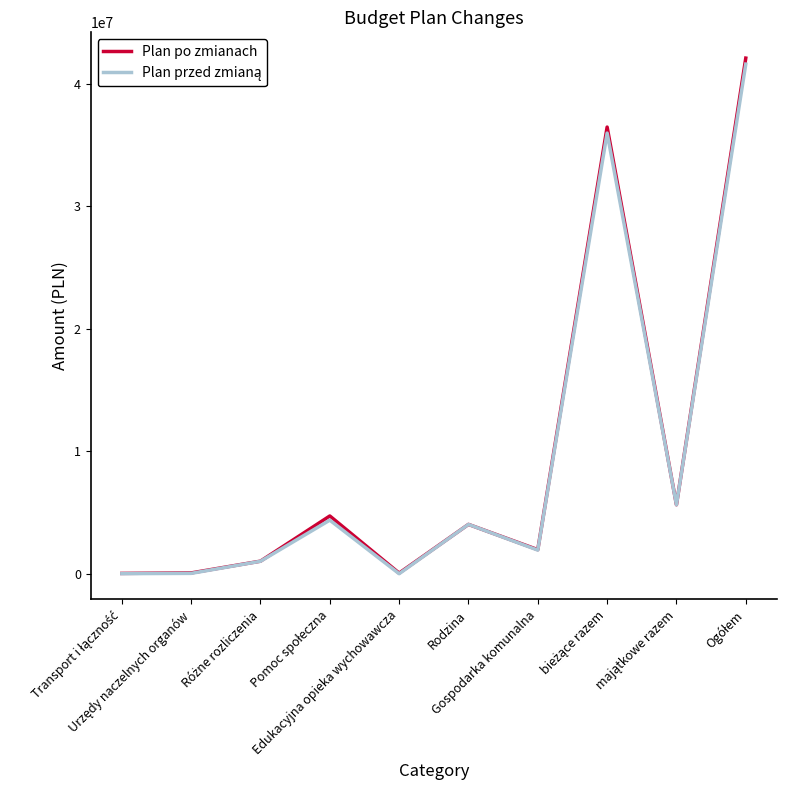

Which series has the largest range (max minus min)?

Plan po zmianach